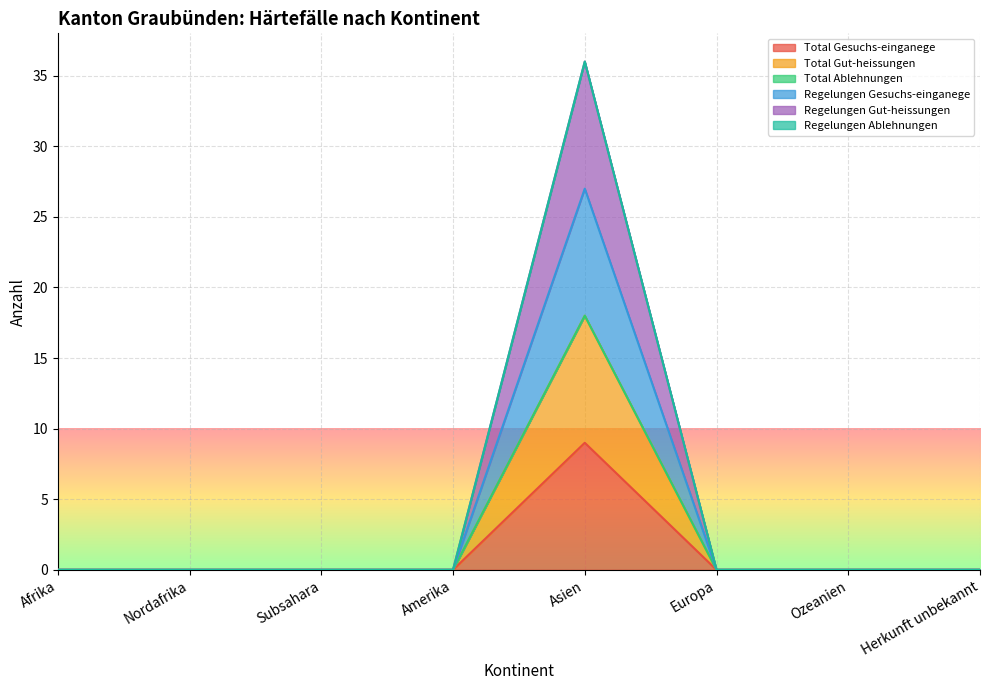

What is the average value of the Total Gut-heissungen series?

2